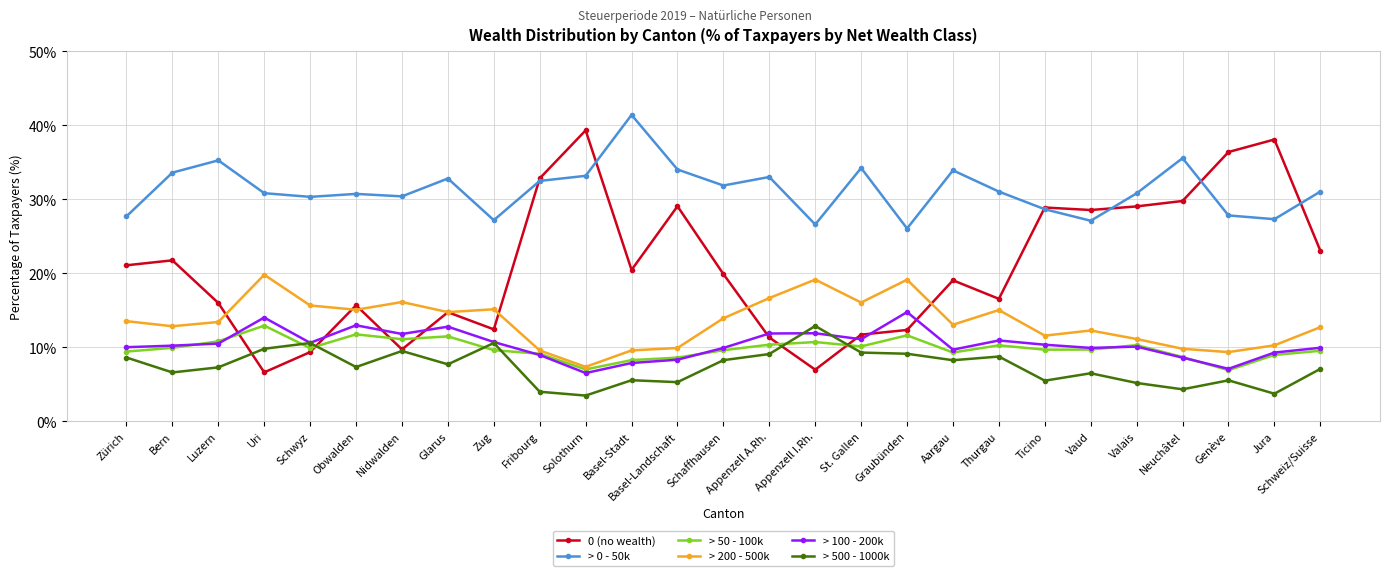

What is the label of the 17th point from the right?

Solothurn